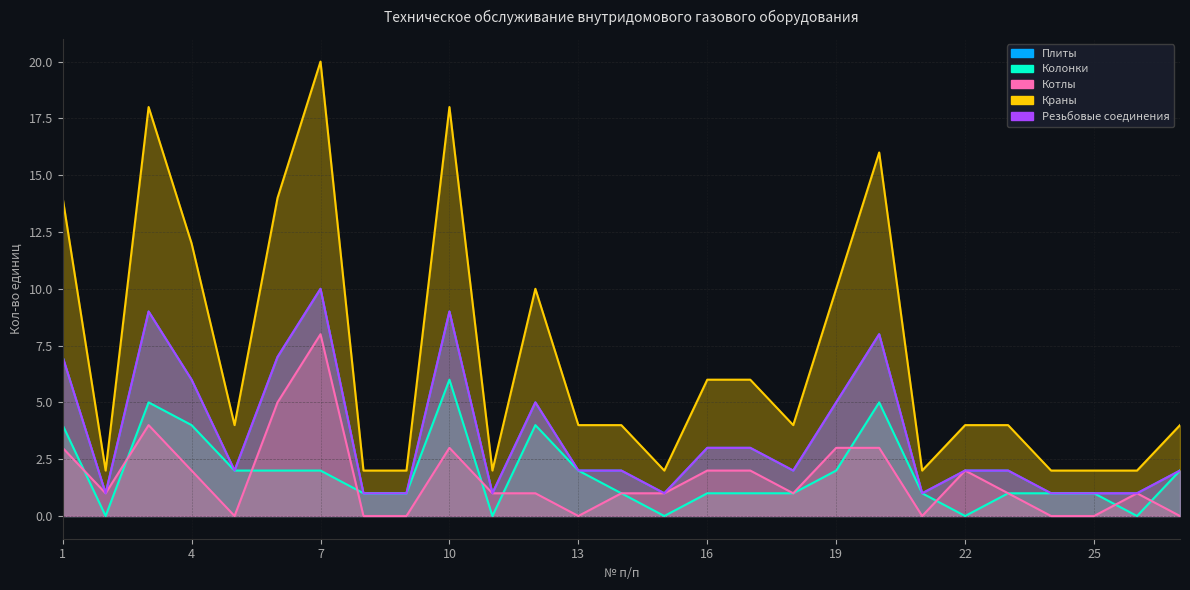

The value of Краны at 6 is 14. True or false?

True